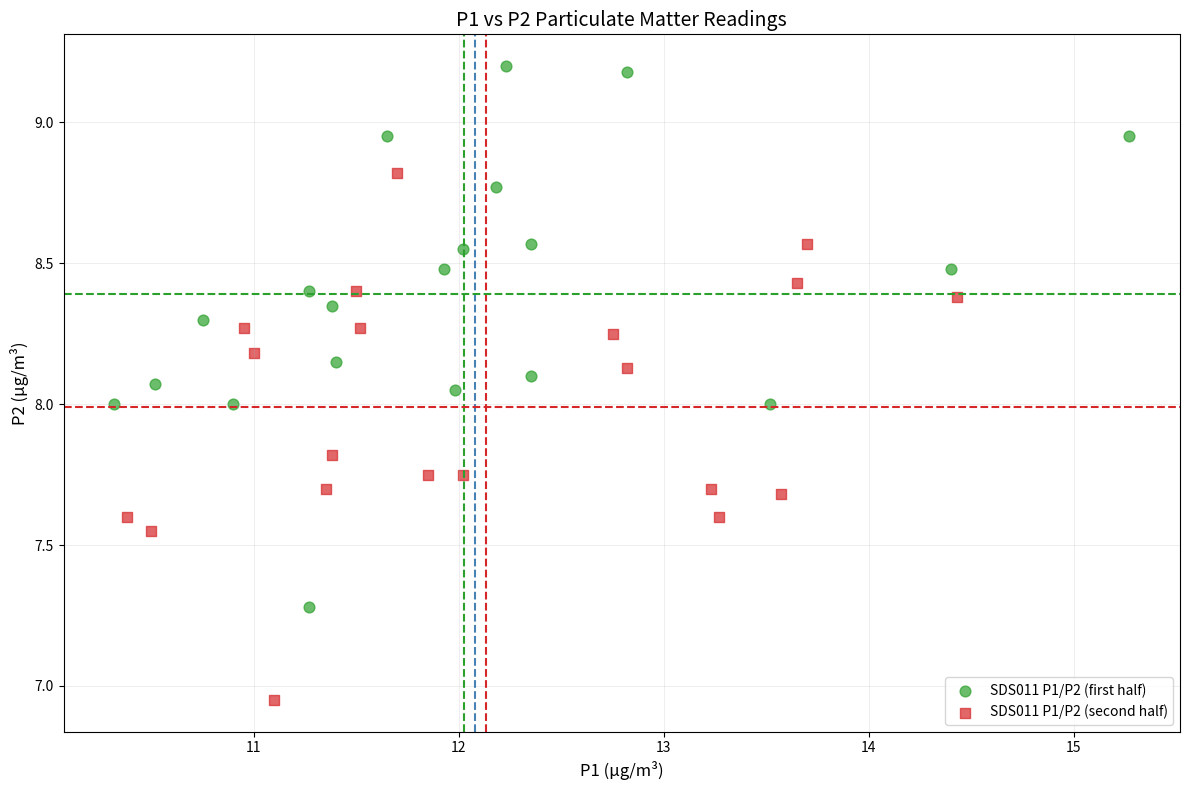

Which series has the largest Y range (max minus min)?

SDS011 P1/P2 (first half)